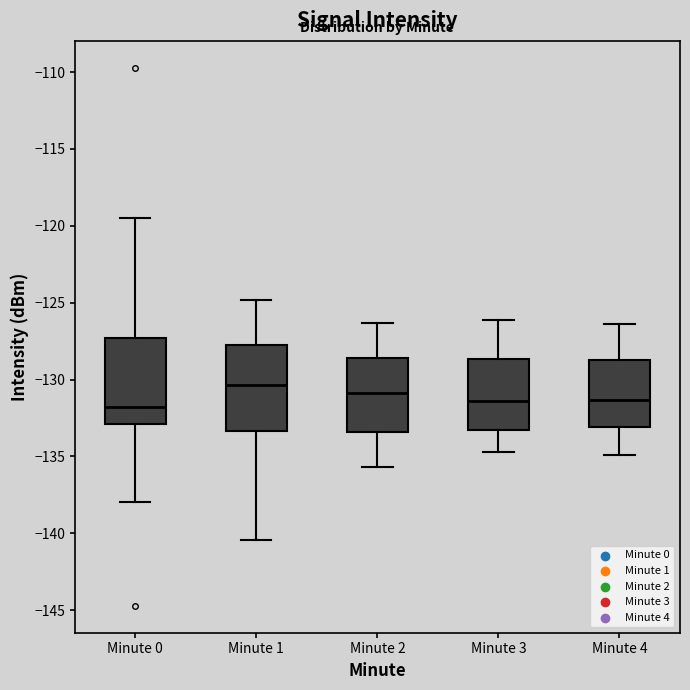

Reading left to right, transcribe this box plot: for each box, give where its median line is, the range the box spans, and where its two whiskers end, as read against the y-axis. The values are not printed on the chart, so give them approximately, as read against the axis.

Minute 0: median -132.0, box -133.0 to -127.5, whiskers -138.0 to -119.5
Minute 1: median -130.5, box -133.5 to -128.0, whiskers -140.5 to -125.0
Minute 2: median -131.0, box -133.5 to -128.5, whiskers -135.5 to -126.5
Minute 3: median -131.5, box -133.5 to -128.5, whiskers -134.5 to -126.0
Minute 4: median -131.5, box -133.0 to -128.5, whiskers -135.0 to -126.5